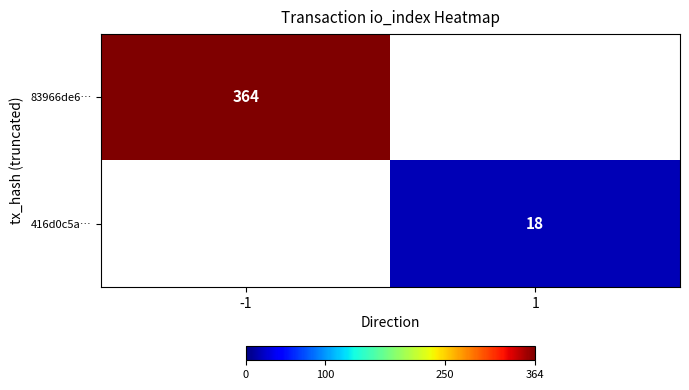

The 416d0c5a… series shows 18 at 1. True or false?

True